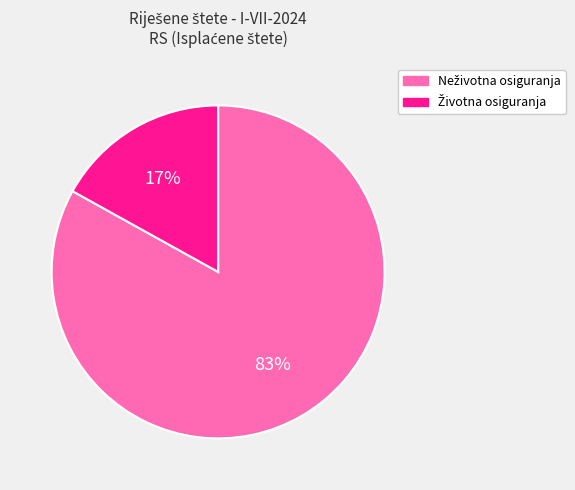

To the nearest percent, what is the average slice percentage?

50%